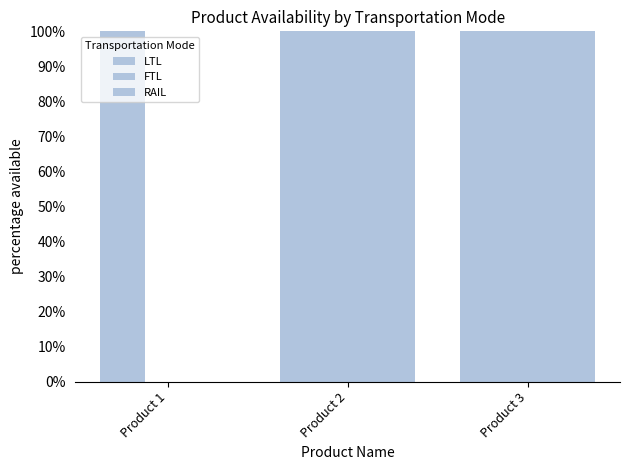

Does the chart contain stacked bars?

No